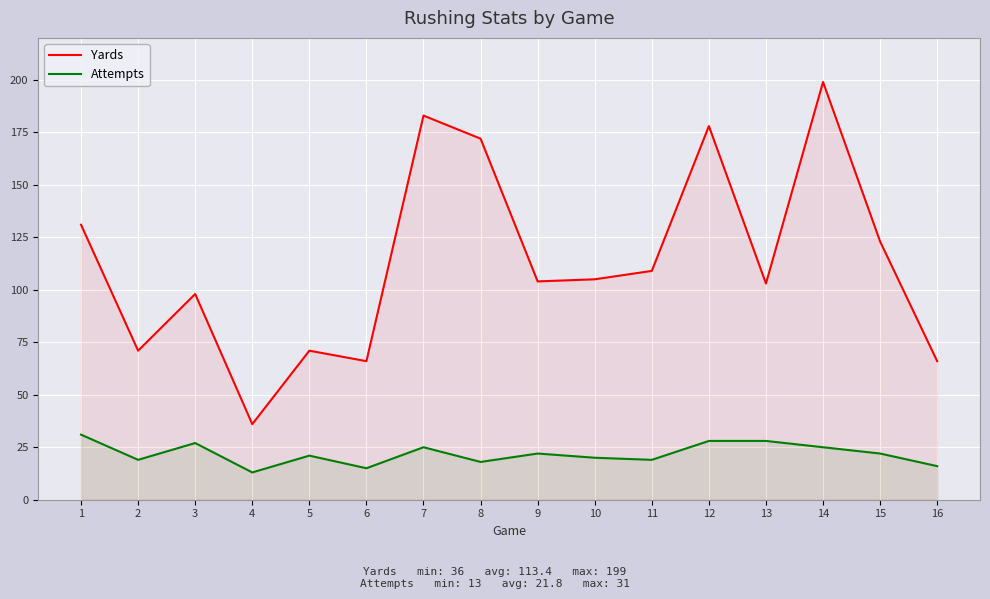

List the series in order of their overall mean, lowest first.

Attempts, Yards